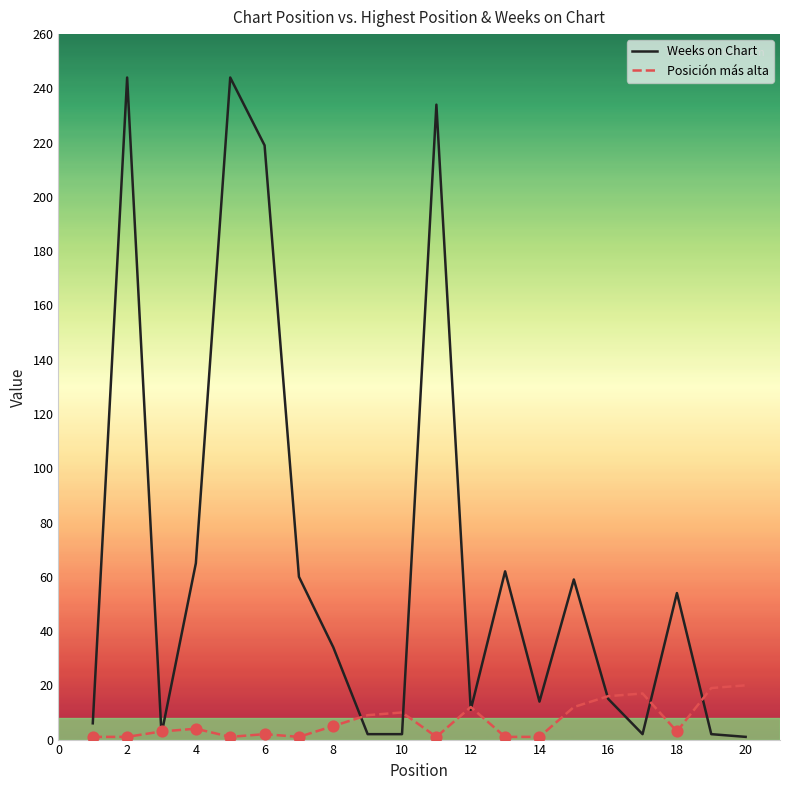

Which series has the largest total across all categories?

Weeks on Chart